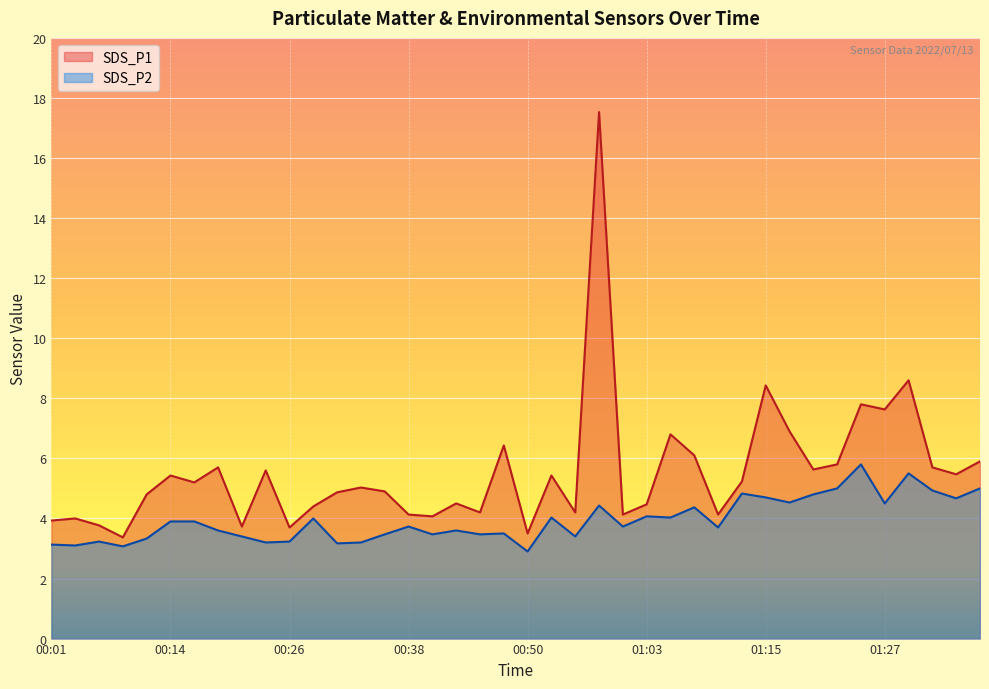

What is the sum of the SDS_P1 values at 00:21 and 00:50?

7.2